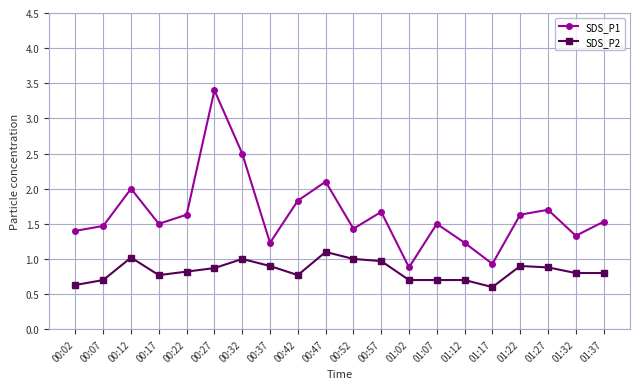

Which series has the largest total across all categories?

SDS_P1